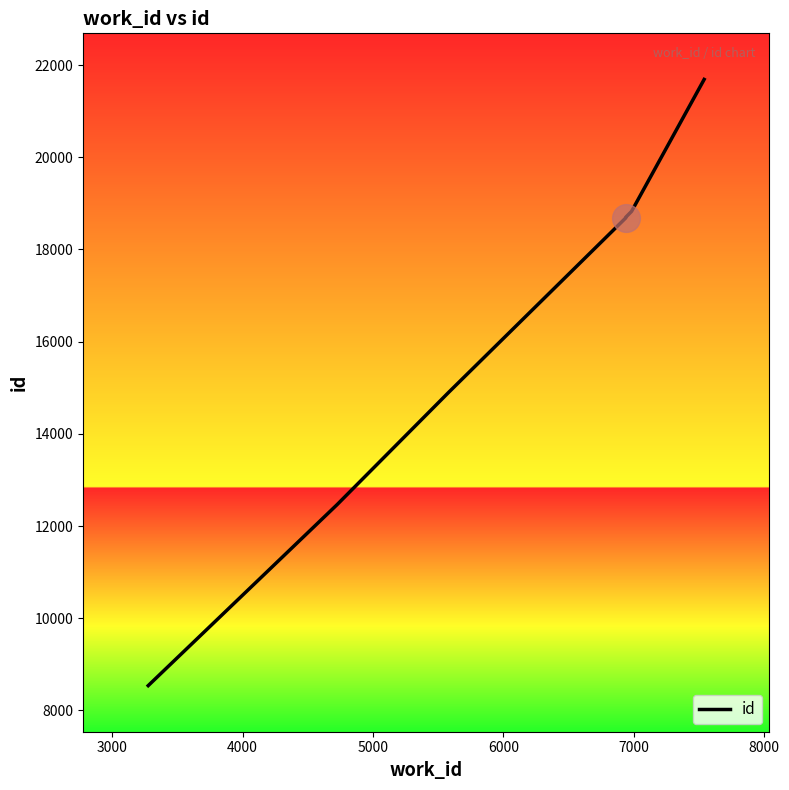

Between 5000 and 6000, which is larger?

6000